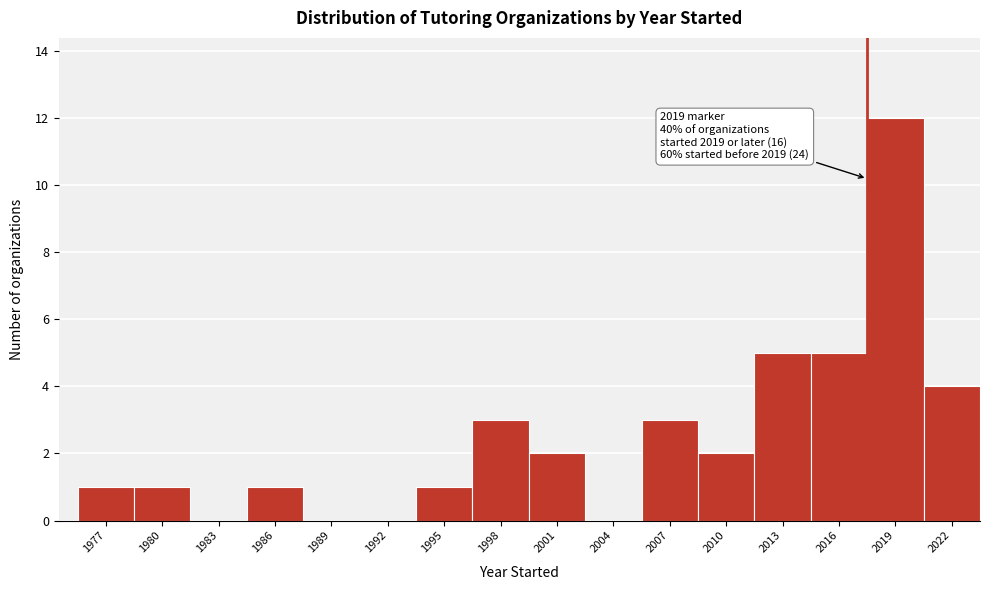

Reading left to right, list all the values displayed in this chart.

1977=1	1980=1	1983=0	1986=1	1989=0	1992=0	1995=1	1998=3	2001=2	2004=0	2007=3	2010=2	2013=5	2016=5	2019=12	2022=4